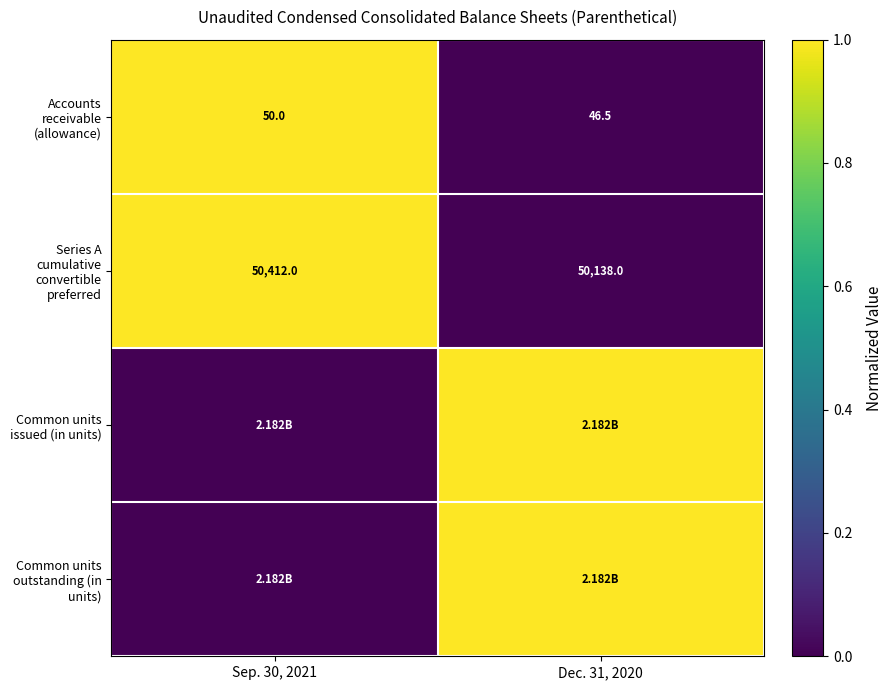

List the labels in order of Series A cumulative convertible preferred value, smallest first.

Dec. 31, 2020, Sep. 30, 2021